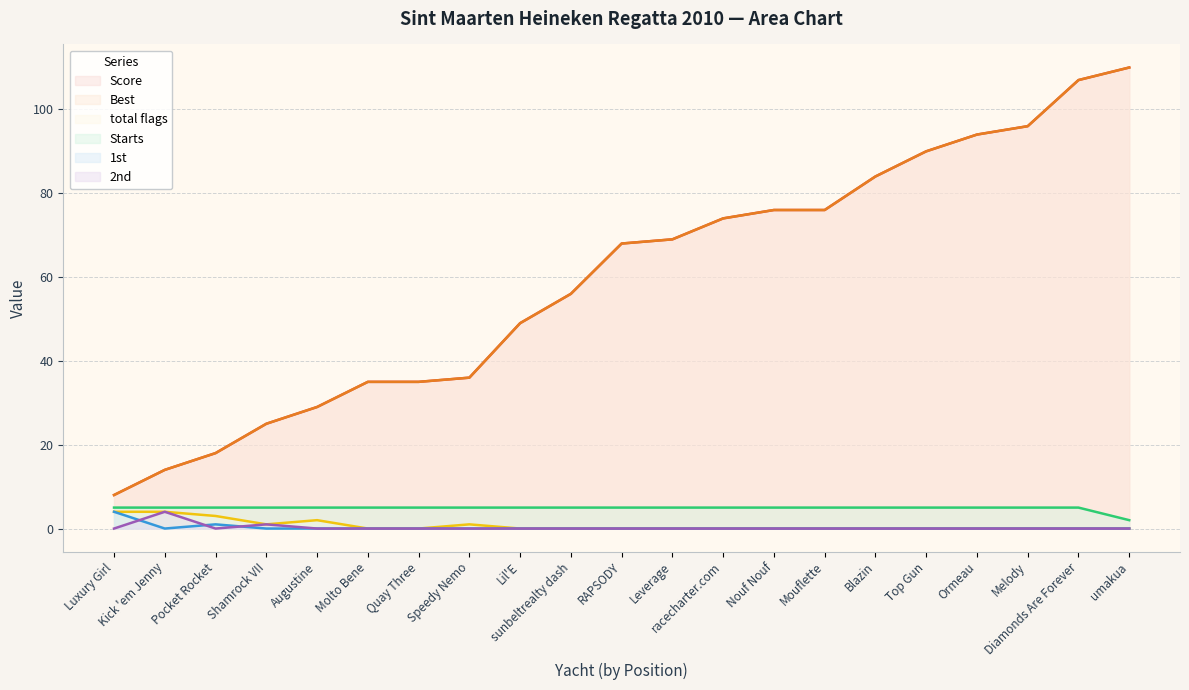

Rank the categories by Score value from highest to lowest.

umakua, Diamonds Are Forever, Melody, Ormeau, Top Gun, Blazin, Nouf Nouf, Mouflette, racecharter.com, Leverage, RAPSODY, sunbeltrealty dash, Lil'E, Speedy Nemo, Molto Bene, Quay Three, Augustine, Shamrock VII, Pocket Rocket, Kick 'em Jenny, Luxury Girl